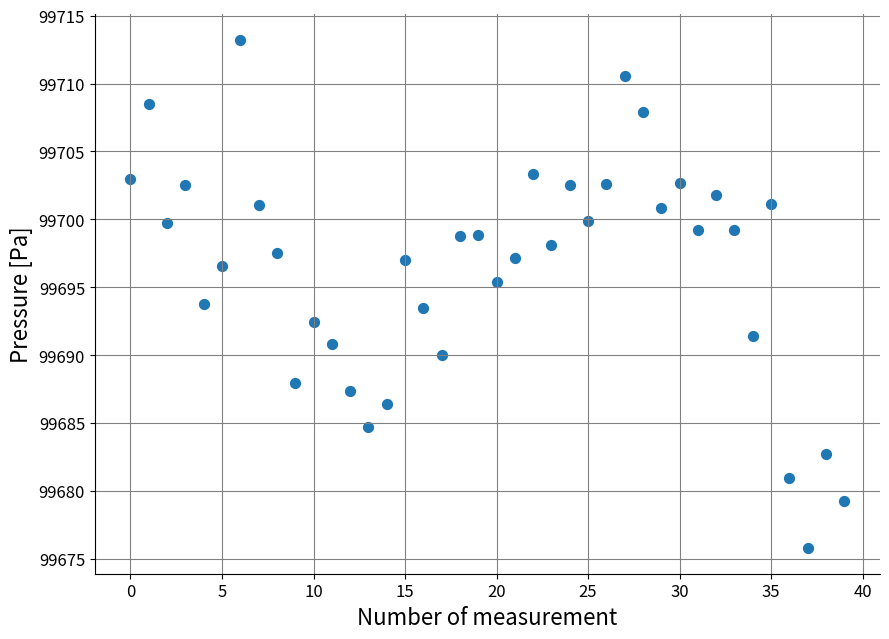

What is the range of Y values (max minus min)?

37.4